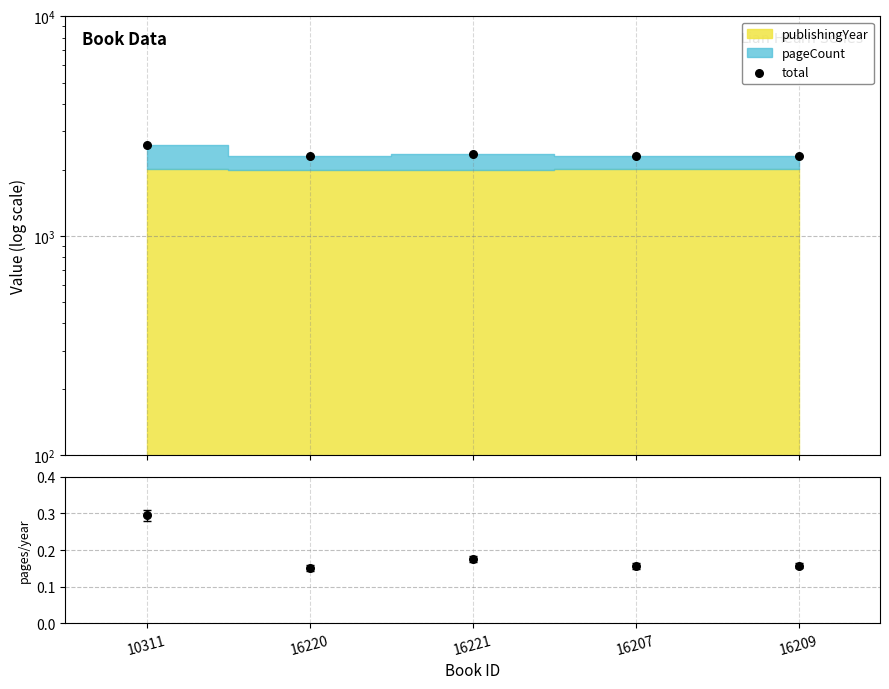

Which series reaches the minimum Y coordinate?

pageCount/year